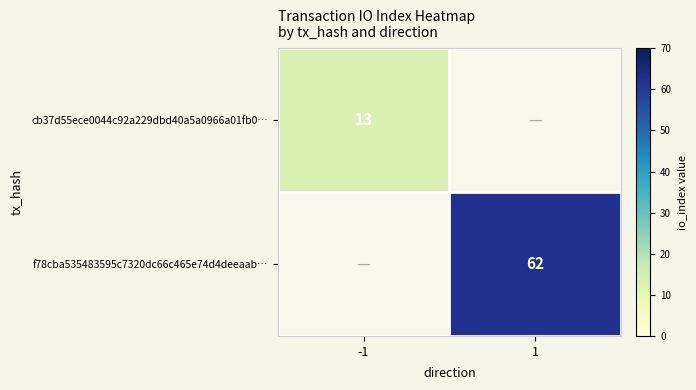

Is it true that cb37d55ece0044c92a229dbd40a5a0966a01fb0… equals 7 at -1?

False